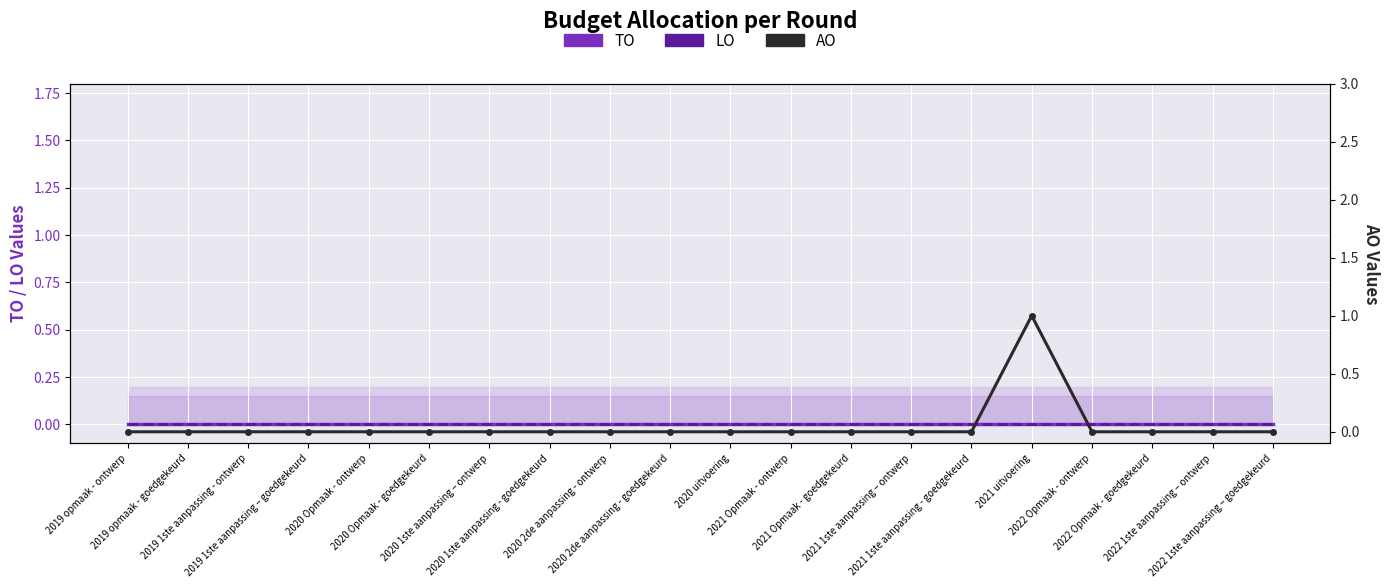

How many lines are shown in the chart?

3